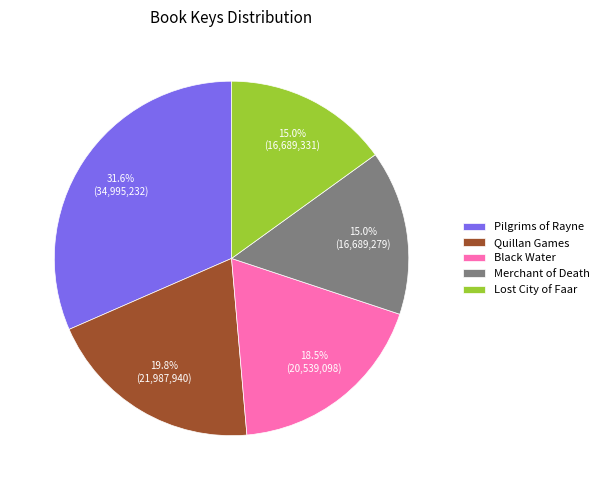

What percentage is the Quillan Games slice, to the nearest percent?

20%